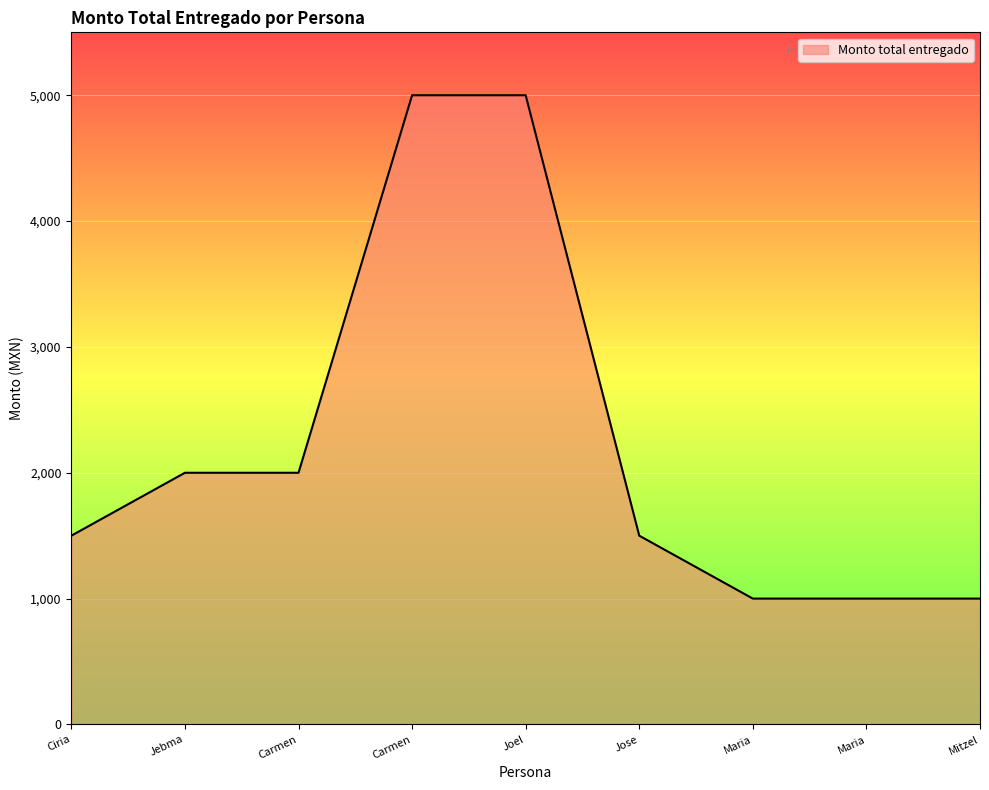

Does the chart display data point markers on the line(s)?

No